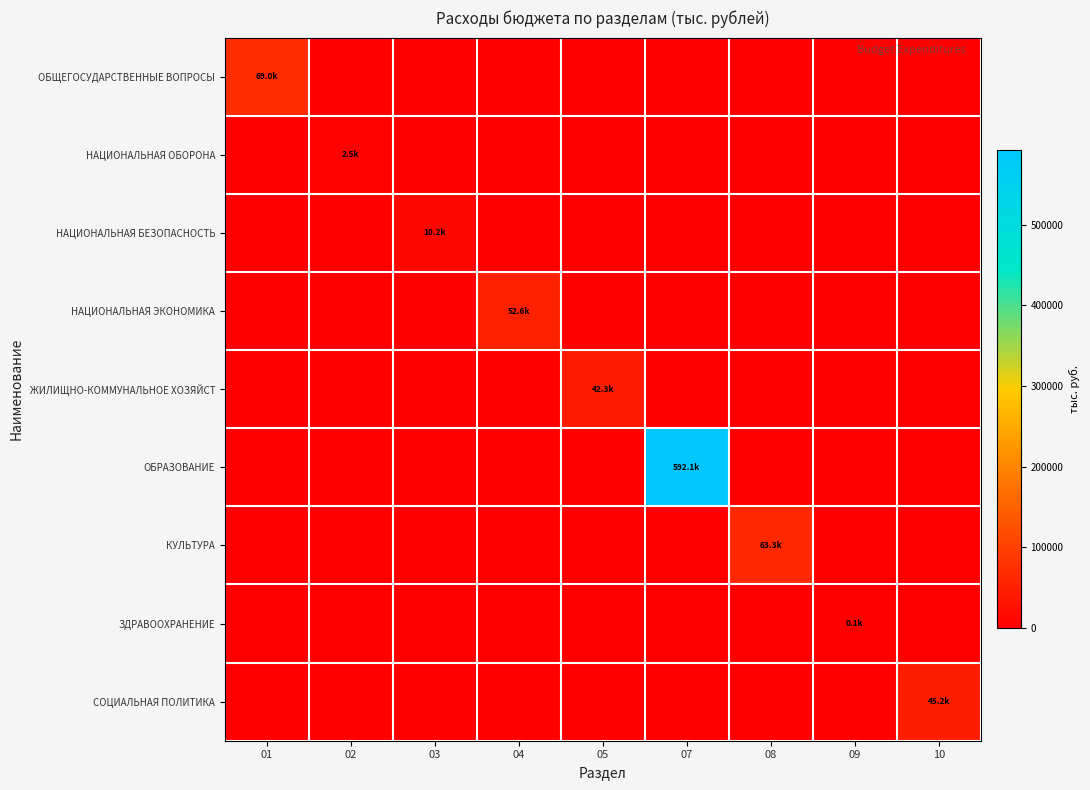

How many series are shown in this chart?

9